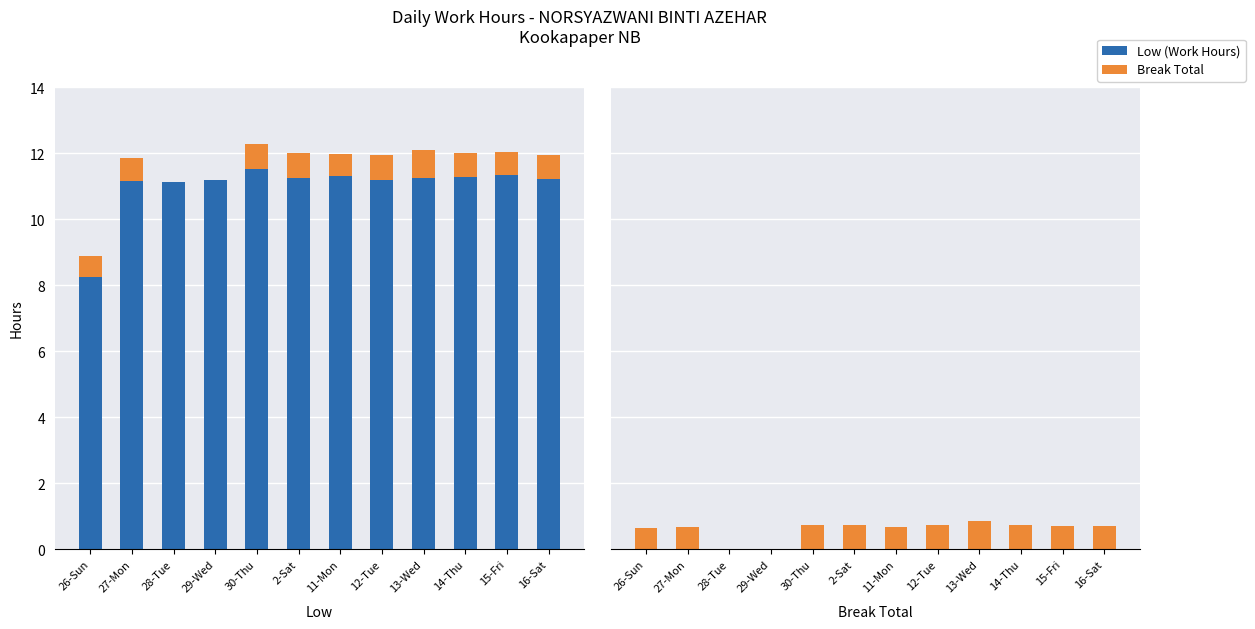

True or false: Low (Work Hours) has a value of 8.2 at 26-Sun.

True